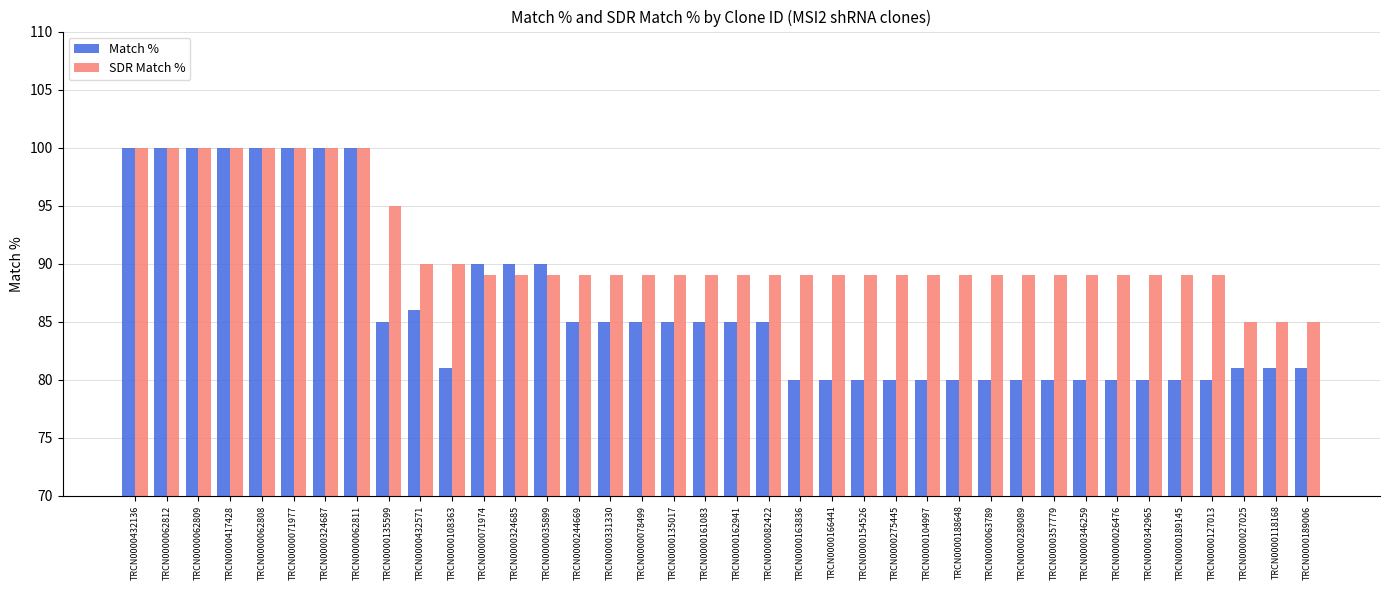

Which series changed the most between TRCN0000062812 and TRCN0000127013?

Match %